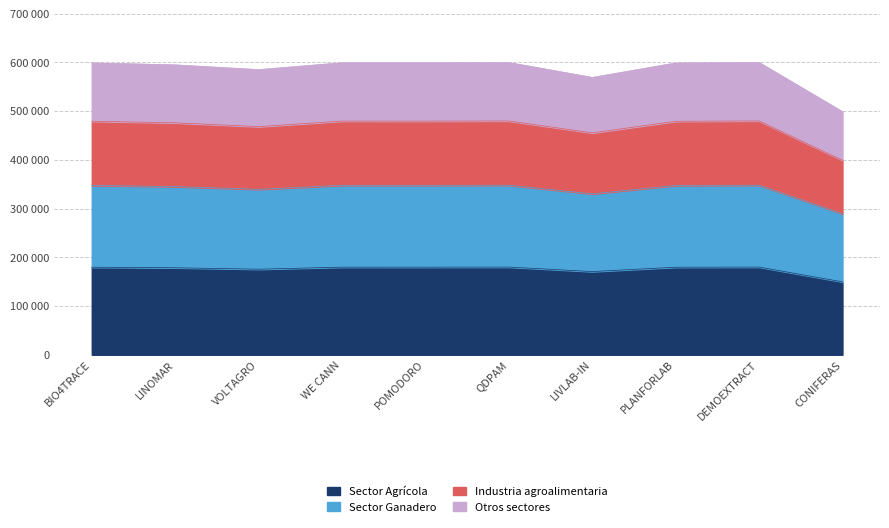

The value at DEMOEXTRACT is 118805.5. True or false?

False